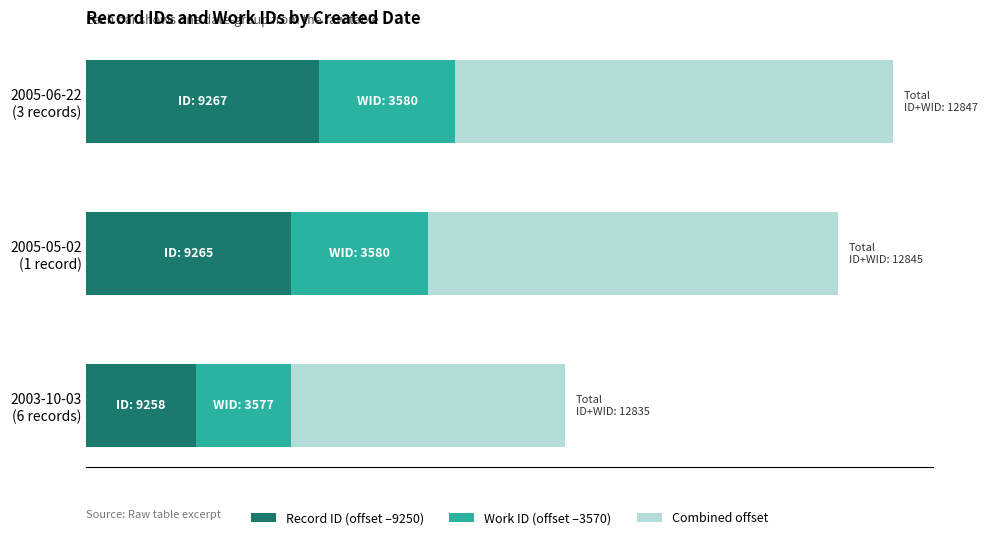

What are all the series names shown in the legend?

Record ID (offset –9250), Work ID (offset –3570), Combined offset